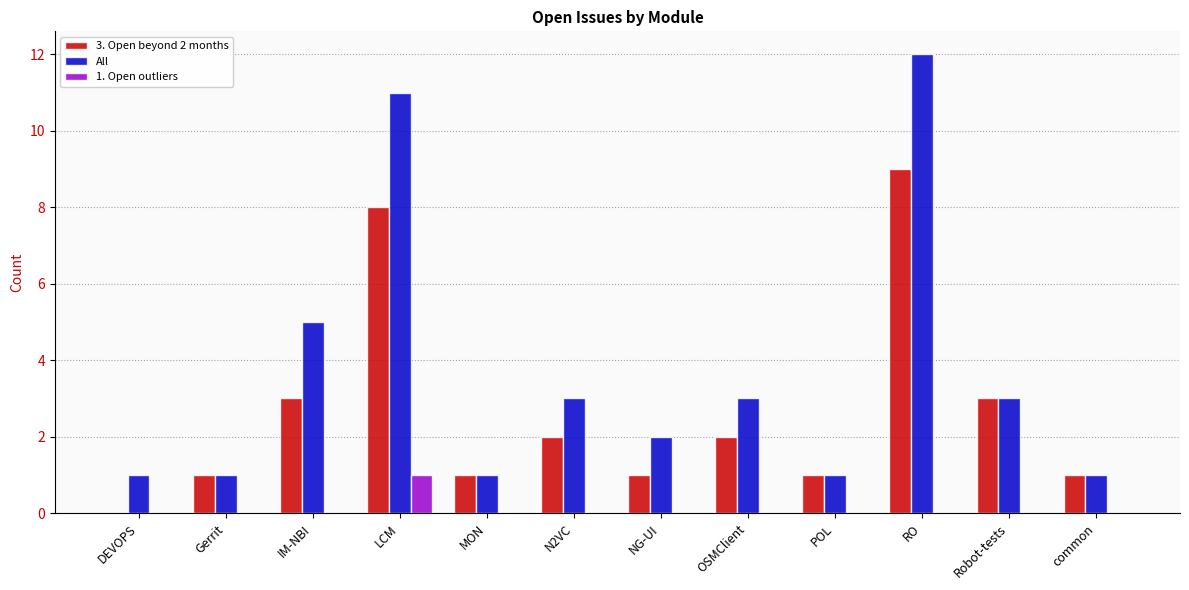

Are the bars horizontal?

No